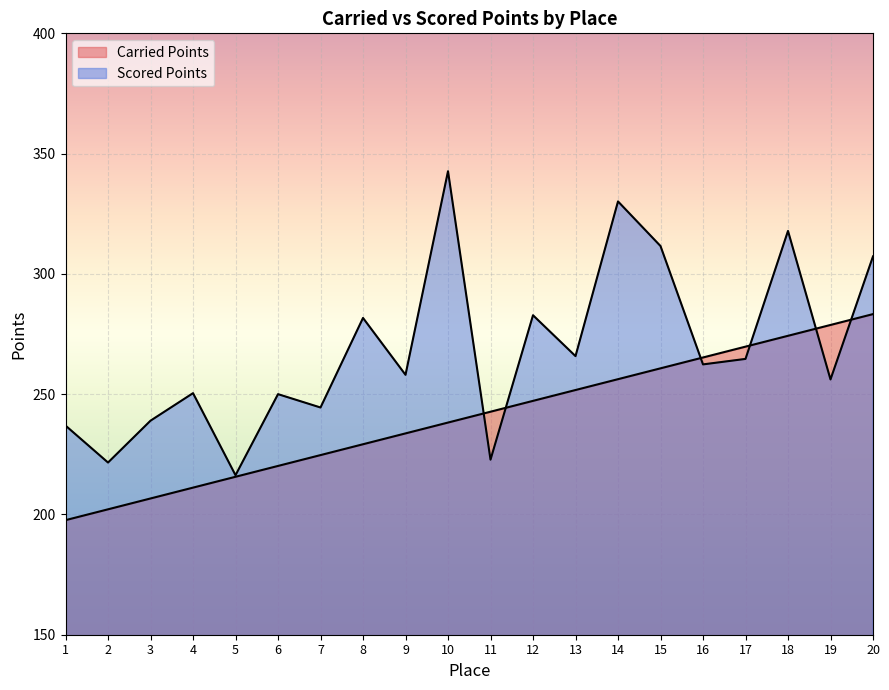

How many times do Carried Points and Scored Points cross each other?

6